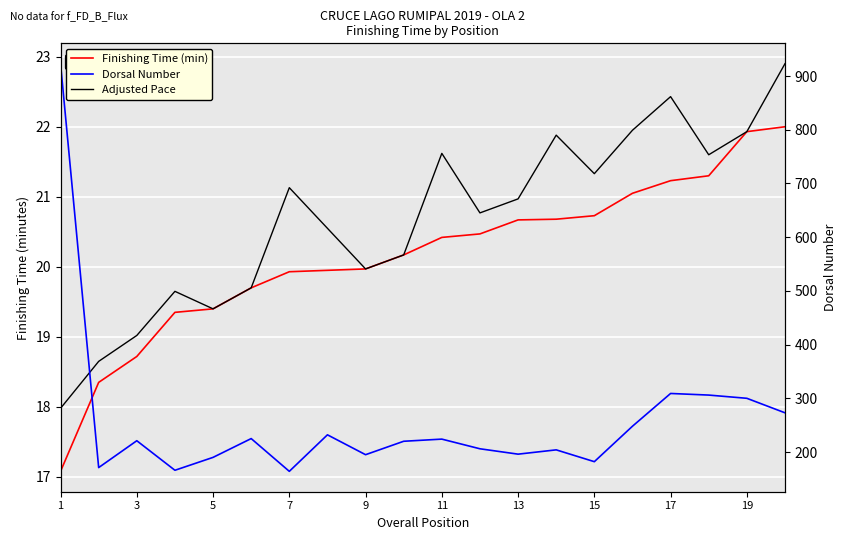

What is the average value of the Finishing Time (min) series?

20.2